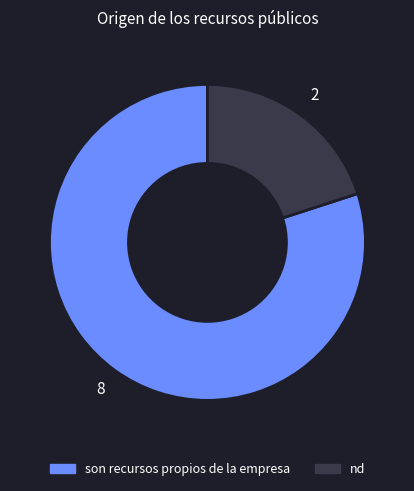

How many segments does this pie chart have?

2